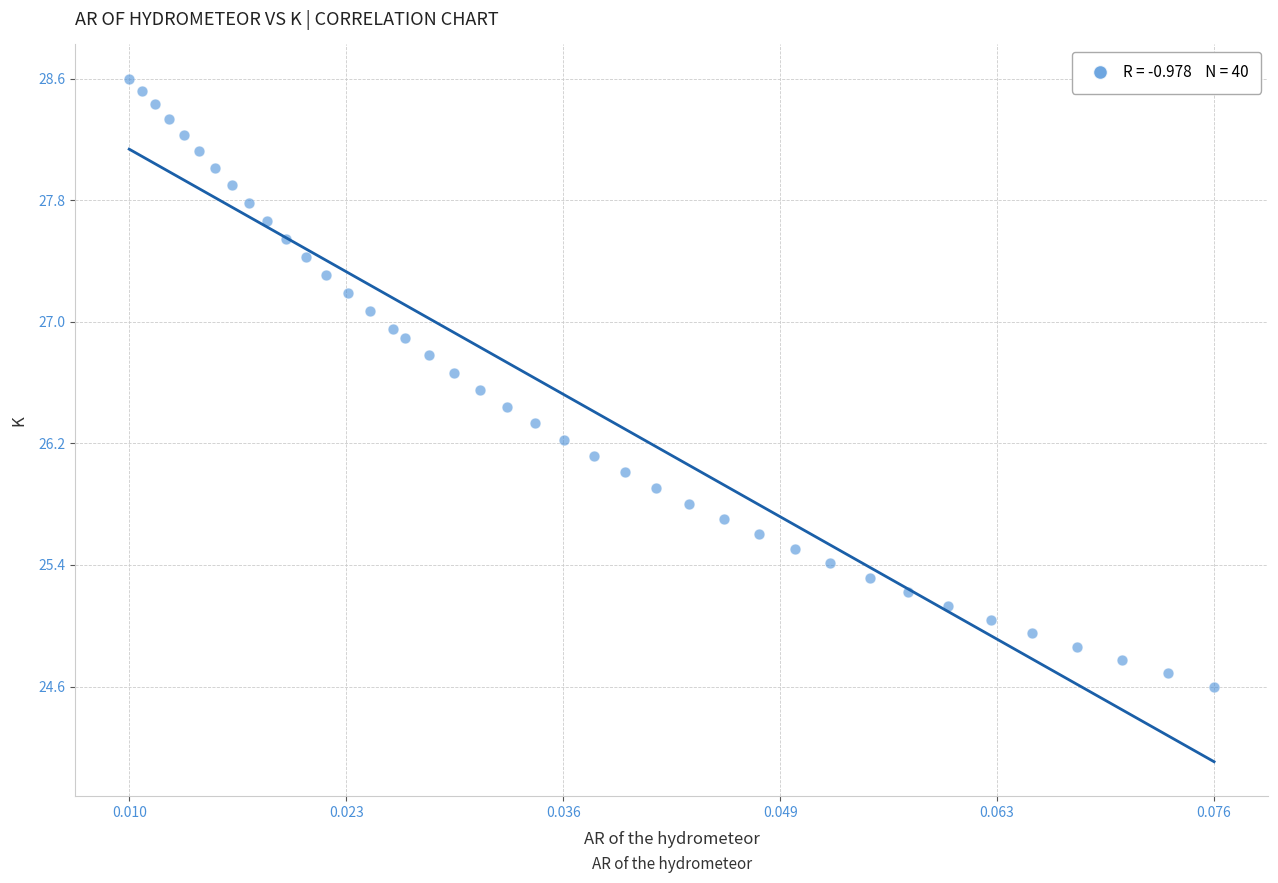

What is the range of Y values (max minus min)?

4.0